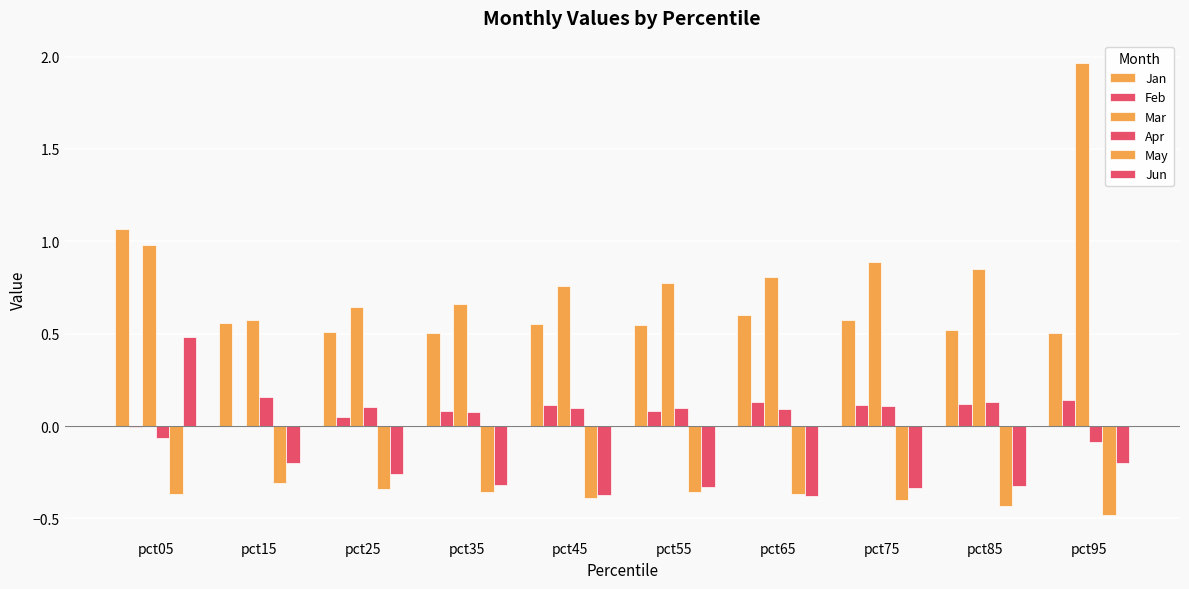

Count the number of categories in the chart.

10